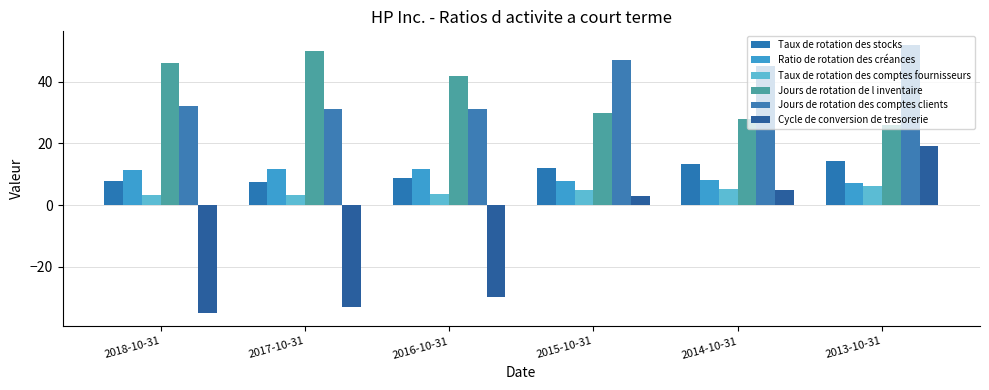

Are the bars grouped side by side (vs. stacked)?

Yes